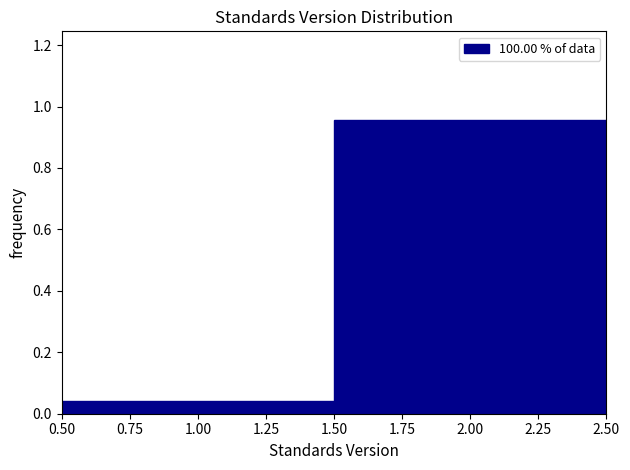

What is the height of the bar covering 0.50 to 1.50 on the x-axis? The values are not printed on the chart, so give them approximately, as read against the axis.

0.04